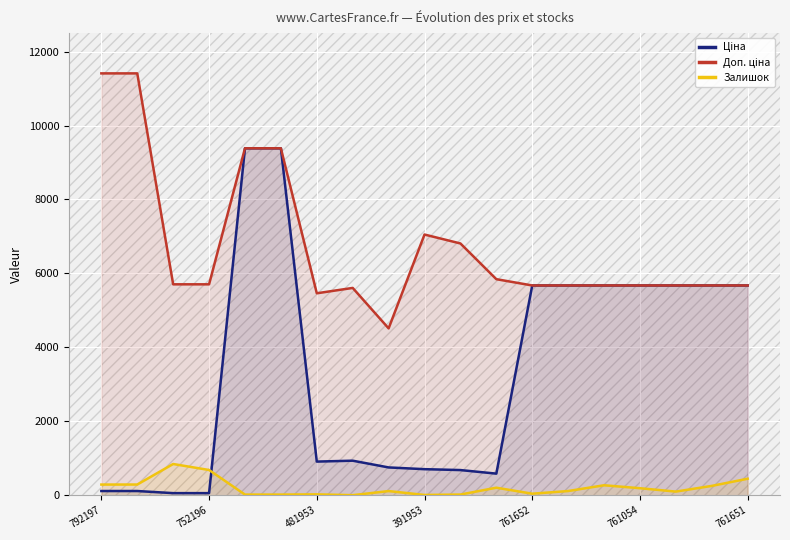

Which label corresponds to the largest value in the chart?

792197